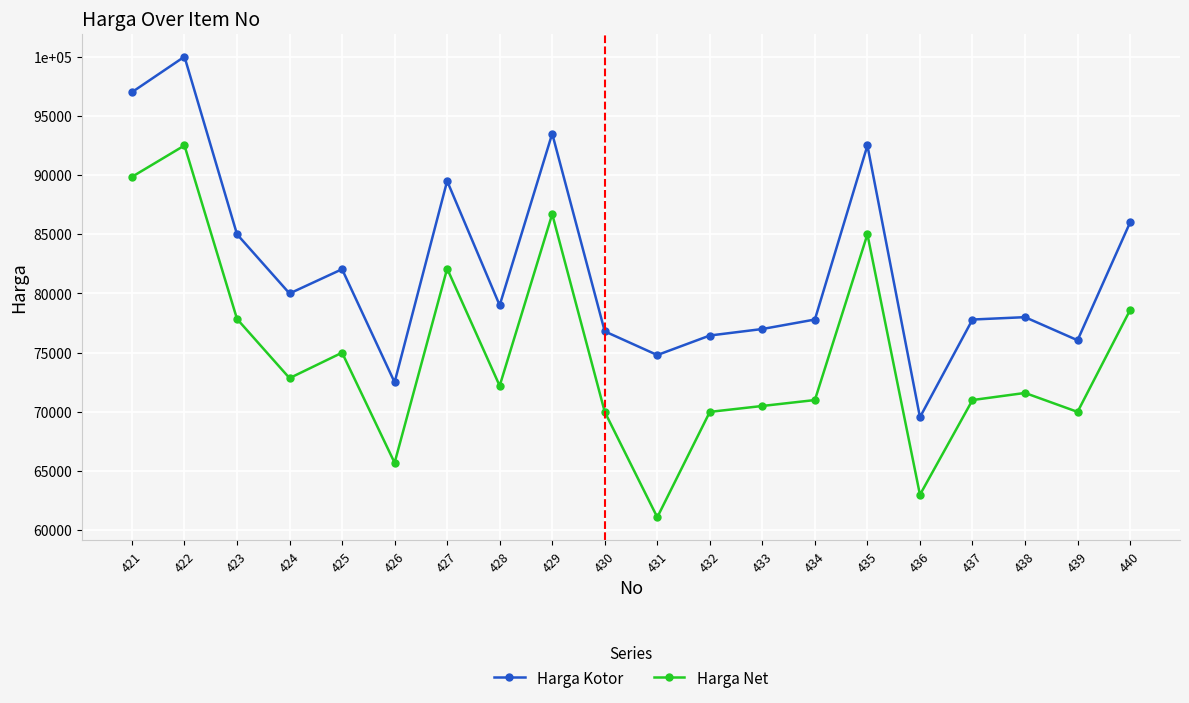

Reading right to left, transcribe all the data shown in this chart.

Harga Kotor: 440=86000	439=76050	438=78000	437=77800	436=69550	435=92500	434=77800	433=77000	432=76450	431=74800	430=76800	429=93500	428=79000	427=89500	426=72500	425=82050	424=80000	423=85000	422=100000	421=97000
Harga Net: 440=78600	439=70000	438=71600	437=71000	436=63000	435=85000	434=71000	433=70500	432=70000	431=61100	430=70000	429=86700	428=72200	427=82100	426=65700	425=75000	424=72850	423=77850	422=92500	421=89850